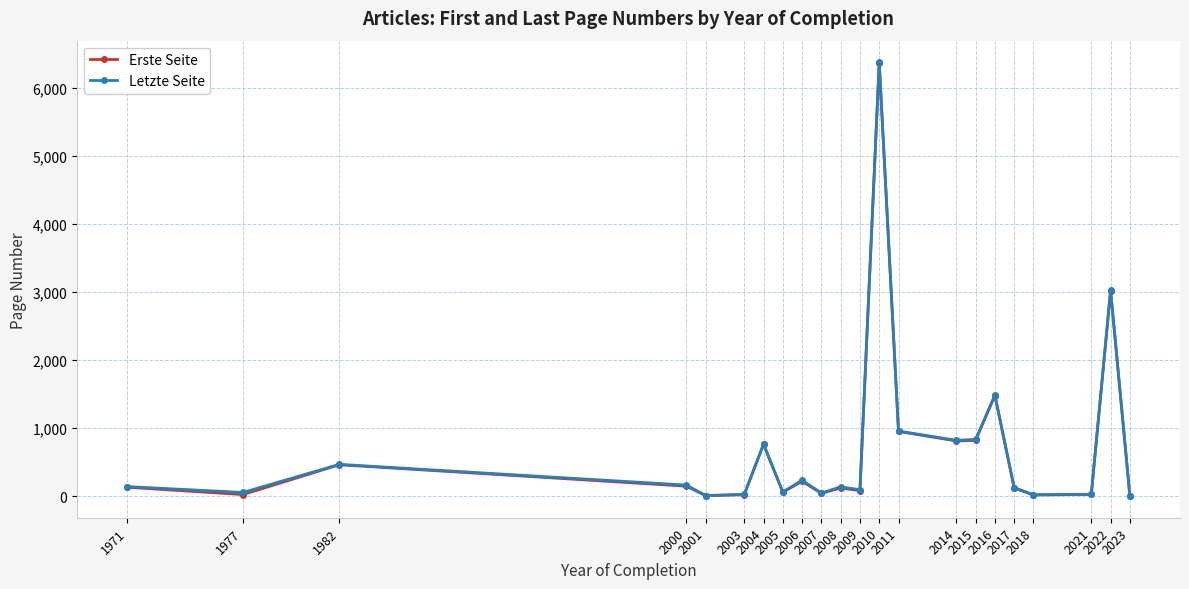

At how many categories does at least one series exceed 4269?

1